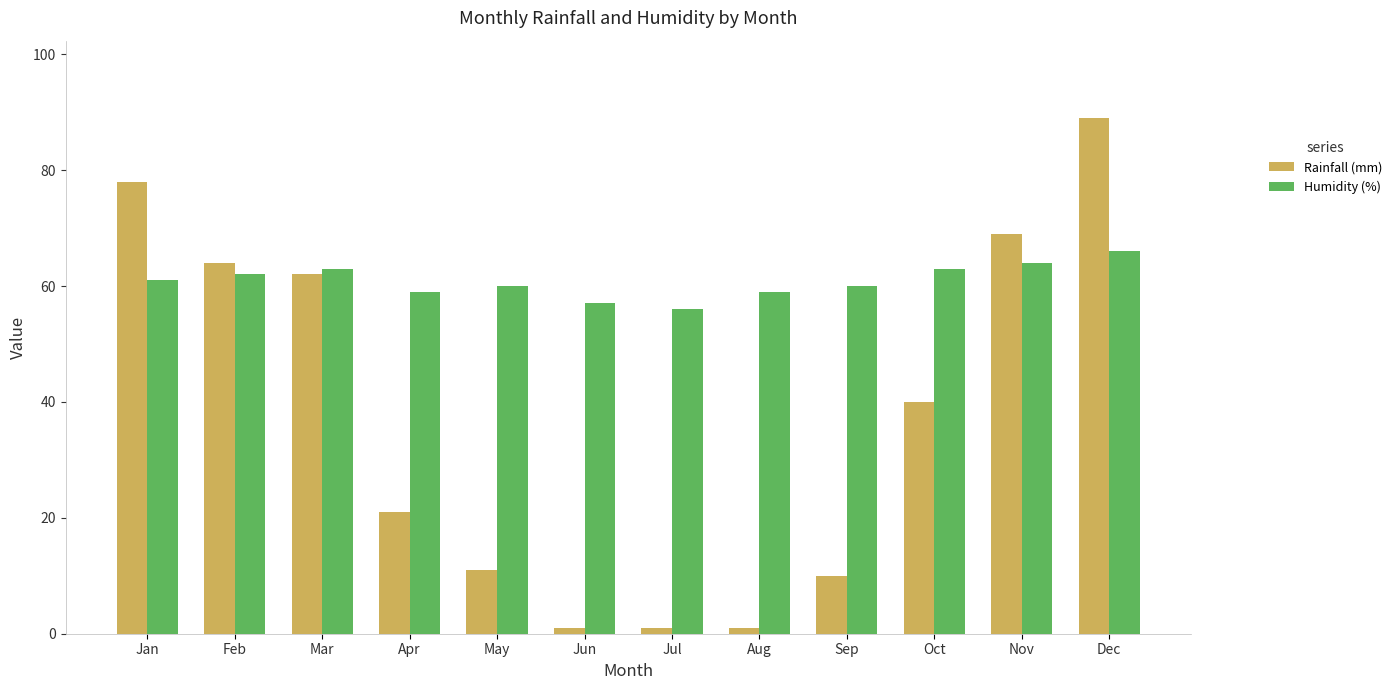

Which category has the highest value in the Humidity (%) series?

Dec